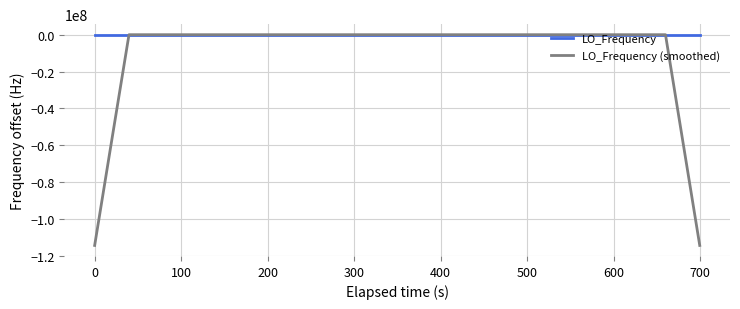

Is this an area chart (filled region under the line)?

No